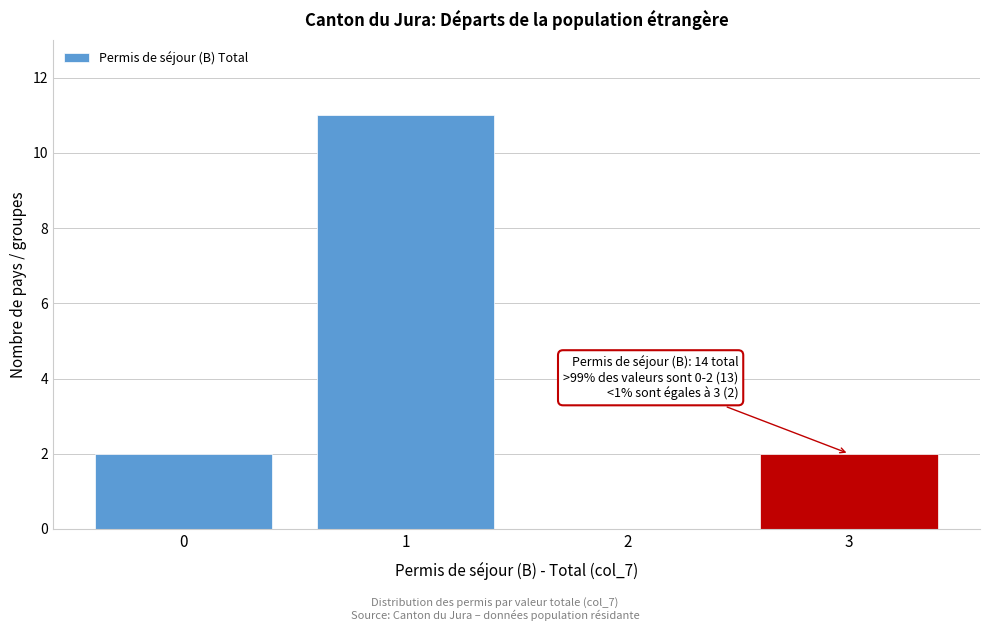

Reading left to right, what are all the values shown in this chart?

0=2	1=11	2=0	3=2